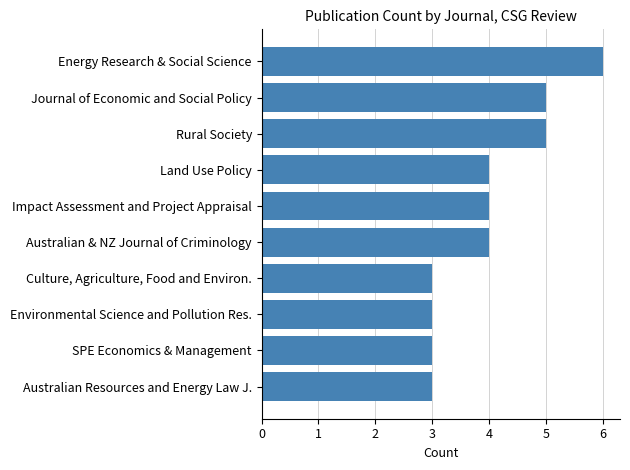

How many data points does each series have?

10